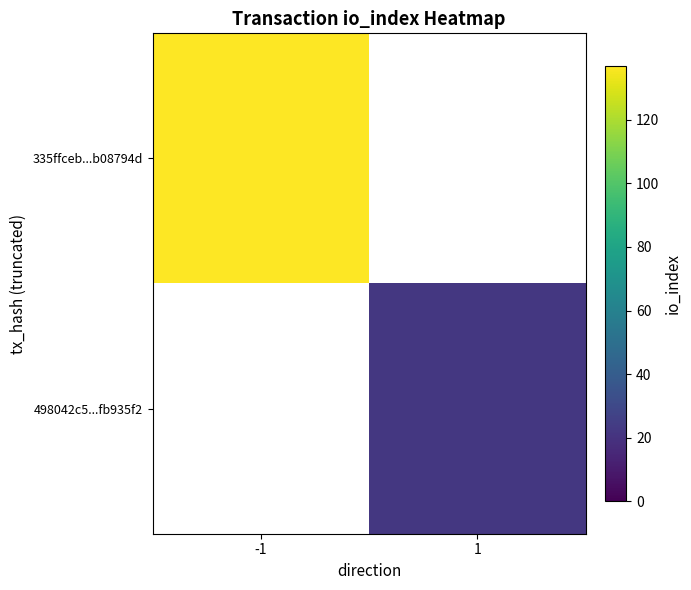

Which category has the highest value in the 335ffceb...b08794d series?

-1